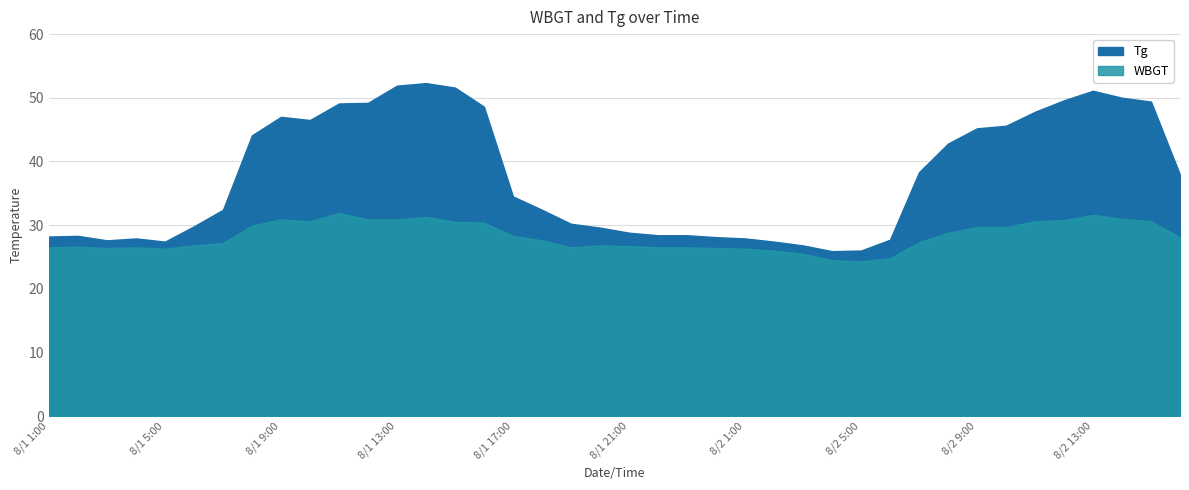

What position from the right is 8/1 4:00?

37